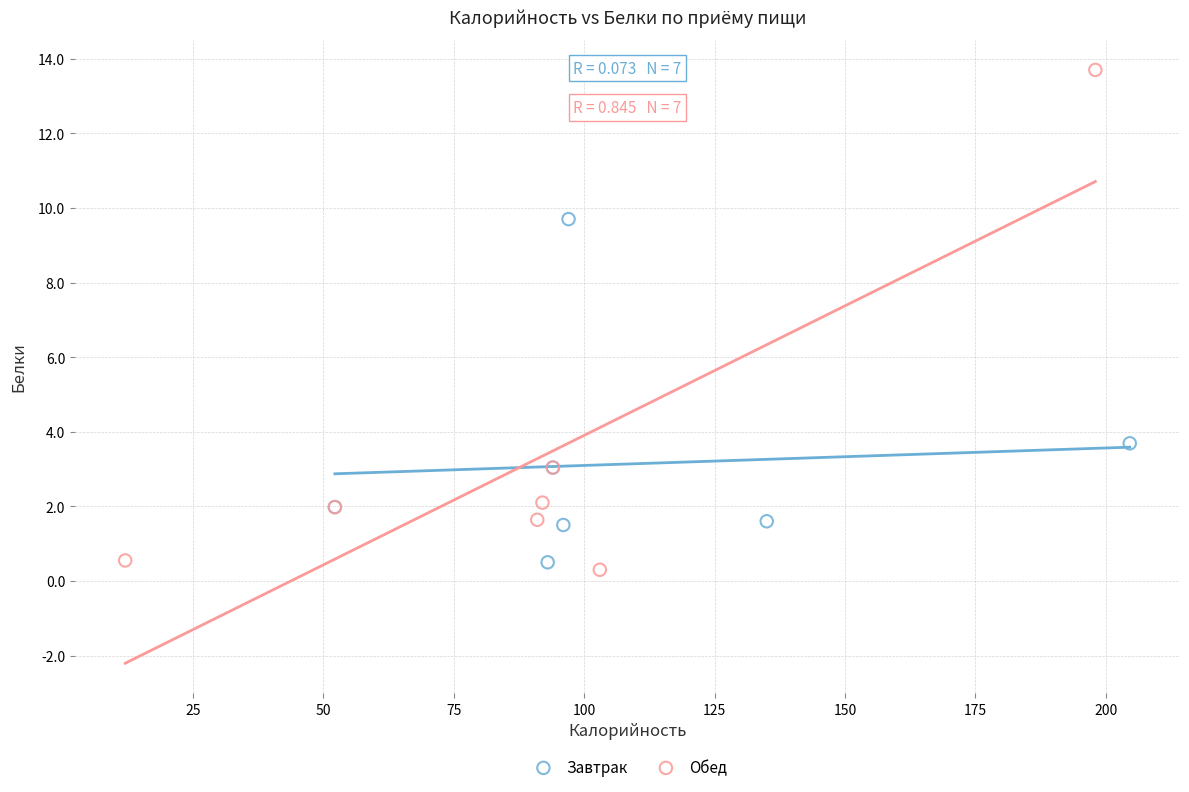

Which series has the largest Y range (max minus min)?

Обед